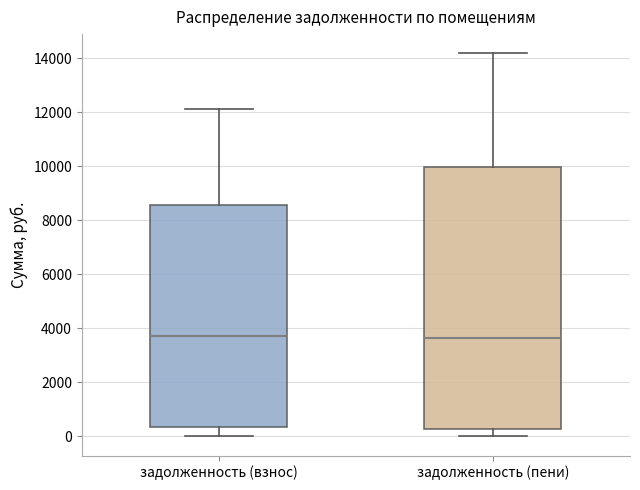

Reading left to right, transcribe this box plot: for each box, give where its median line is, the range the box spans, and where its two whiskers end, as read against the y-axis. The values are not printed on the chart, so give them approximately, as read against the axis.

задолженность (взнос): median 3800, box 400 to 8600, whiskers 0 to 12200
задолженность (пени): median 3600, box 200 to 10000, whiskers 0 to 14200